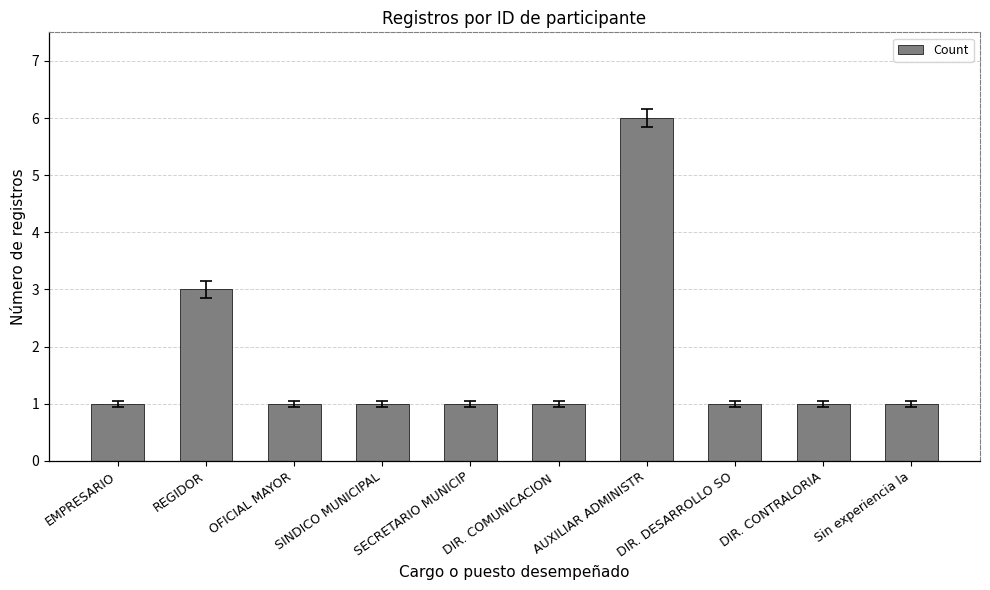

What is the greatest value displayed?

6